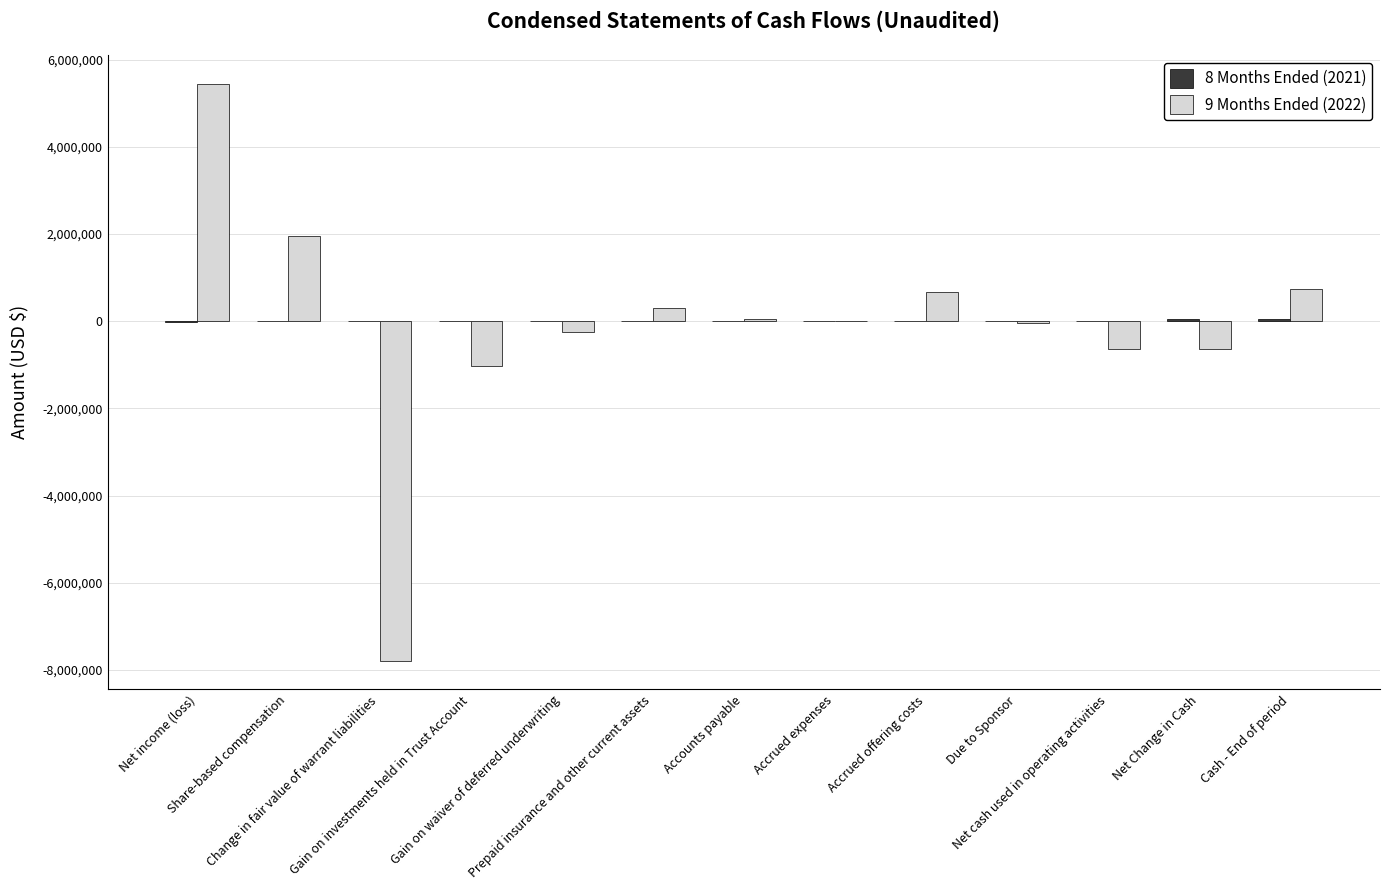

Where is 9 Months Ended (2022) nearest to the value -1171769?

Gain on investments held in Trust Account